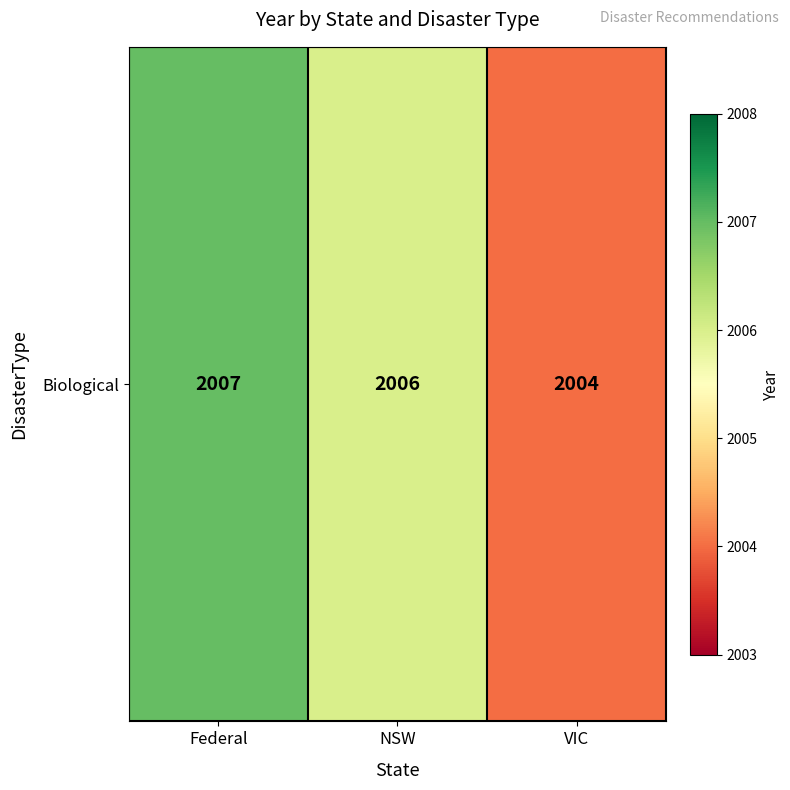

List the labels in order of value, largest first.

Federal, NSW, VIC